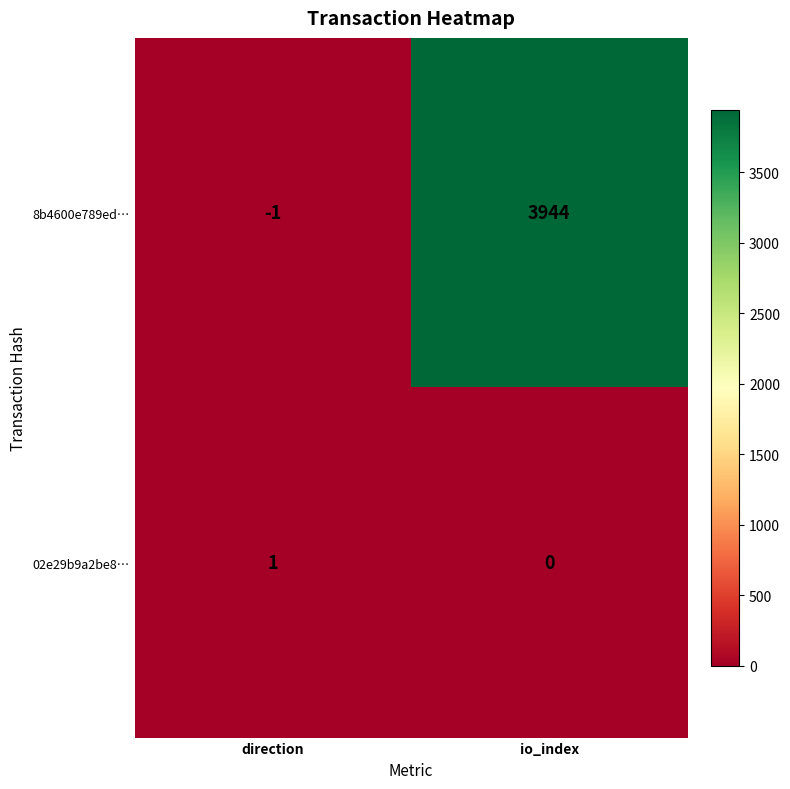

Which series has the largest total across all categories?

8b4600e789ed…